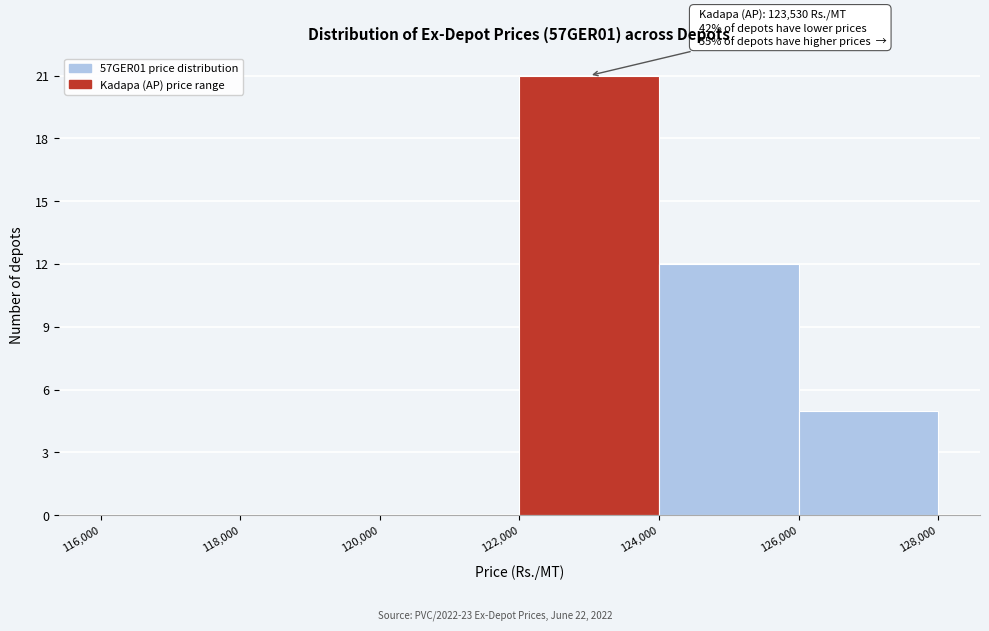

Which range on the x-axis has the tallest bar?

122,000 to 124,000